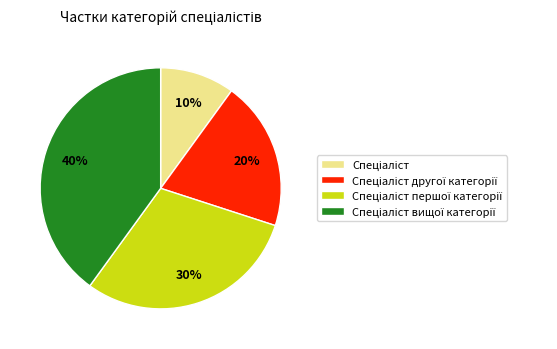

How many segments does this pie chart have?

4